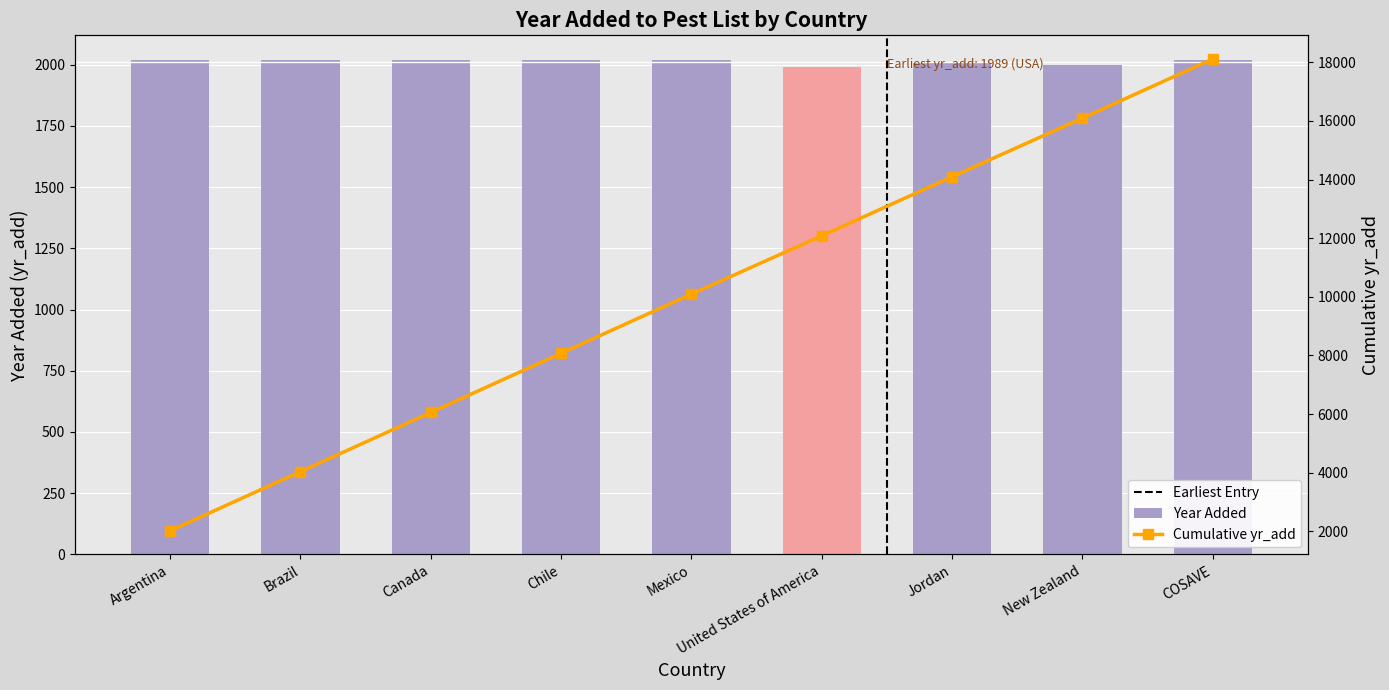

Which label corresponds to the smallest value in the chart?

United States of America